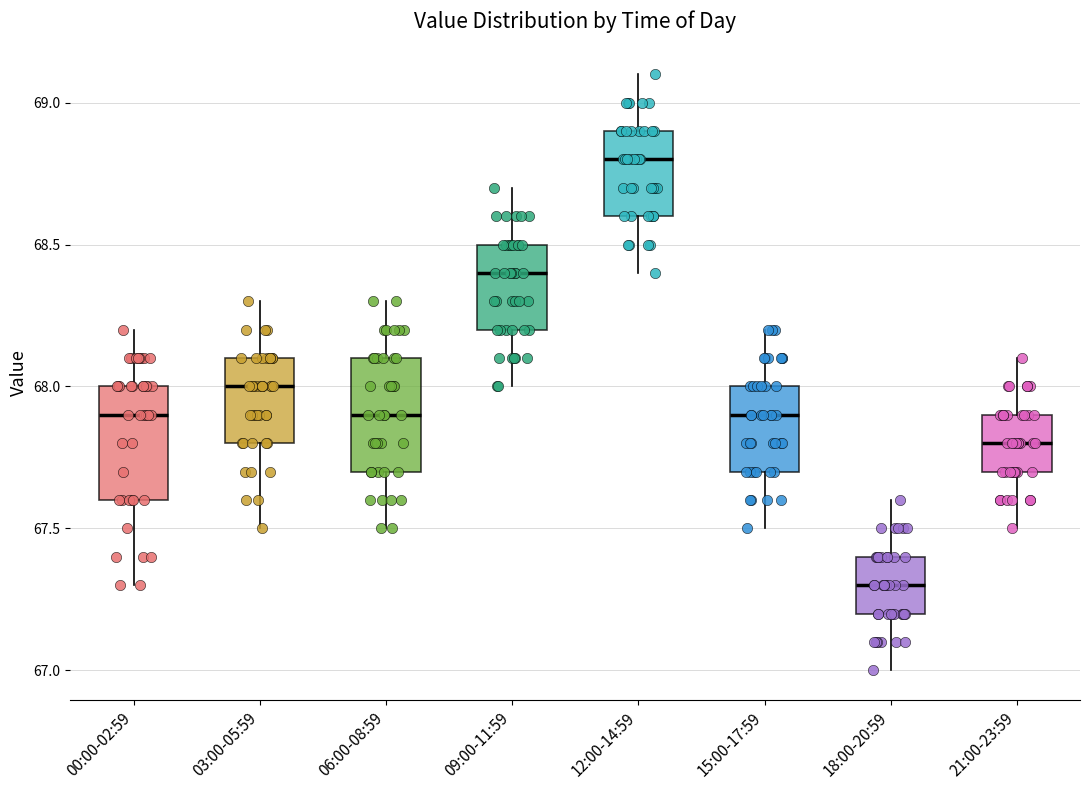

Reading left to right, transcribe this box plot: for each box, give where its median line is, the range the box spans, and where its two whiskers end, as read against the y-axis. The values are not printed on the chart, so give them approximately, as read against the axis.

00:00-02:59: median 67.9, box 67.6 to 68.0, whiskers 67.3 to 68.2
03:00-05:59: median 68.0, box 67.8 to 68.1, whiskers 67.5 to 68.3
06:00-08:59: median 67.9, box 67.7 to 68.1, whiskers 67.5 to 68.3
09:00-11:59: median 68.4, box 68.2 to 68.5, whiskers 68.0 to 68.7
12:00-14:59: median 68.8, box 68.6 to 68.9, whiskers 68.4 to 69.1
15:00-17:59: median 67.9, box 67.7 to 68.0, whiskers 67.5 to 68.2
18:00-20:59: median 67.3, box 67.2 to 67.4, whiskers 67.0 to 67.6
21:00-23:59: median 67.8, box 67.7 to 67.9, whiskers 67.5 to 68.1